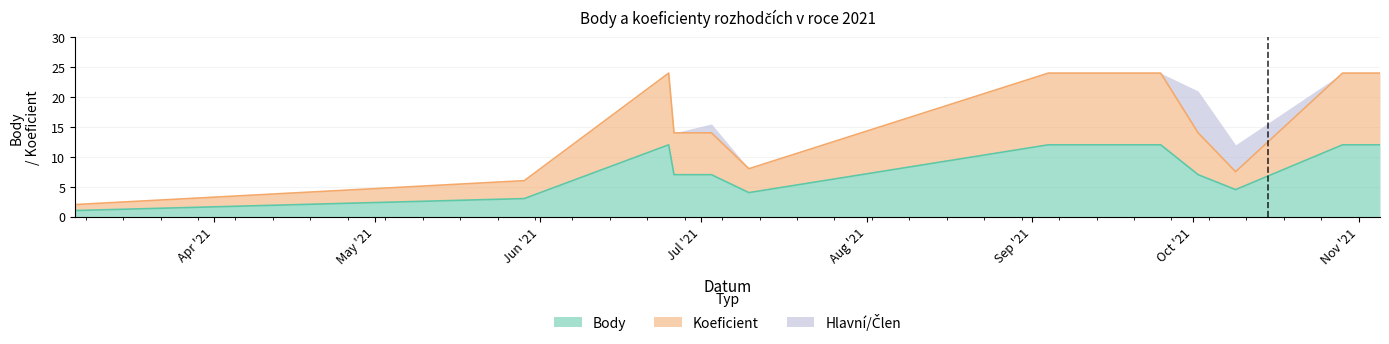

How many lines are shown in the chart?

3